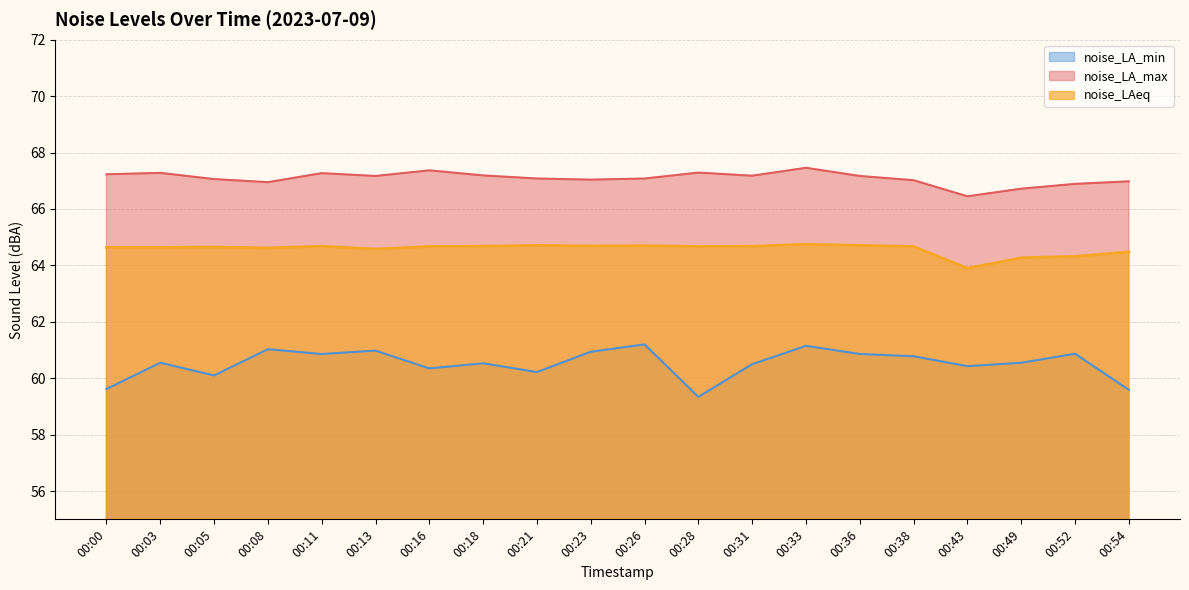

How many values in the noise_LAeq series are below 64?

1